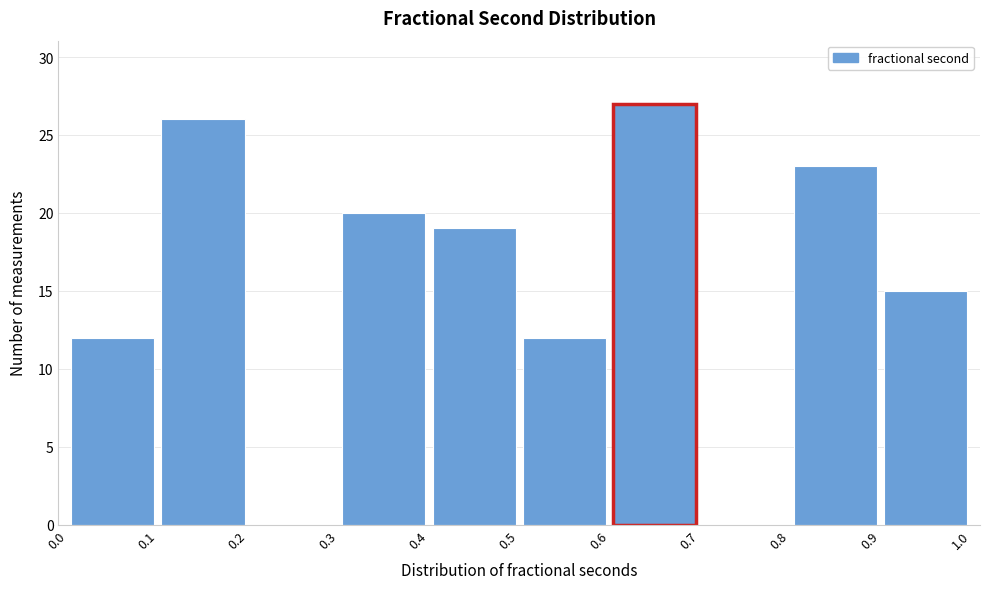

What is the height of the bar covering 0.3 to 0.4 on the x-axis? The values are not printed on the chart, so give them approximately, as read against the axis.

20